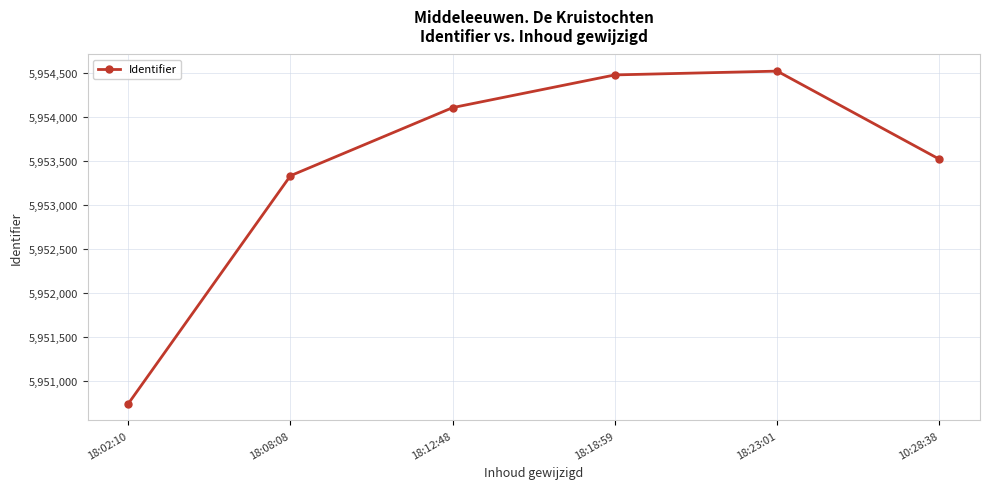

List the labels in order of value, largest first.

18:23:01, 18:18:59, 18:12:48, 10:28:38, 18:08:08, 18:02:10